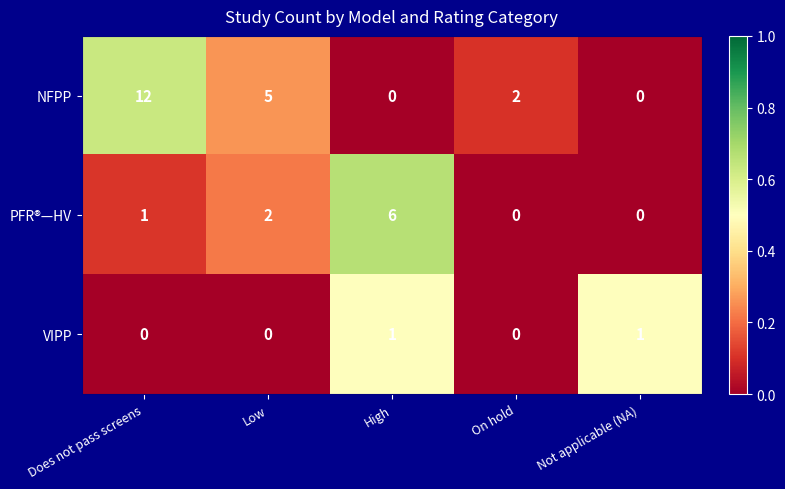

At which category is the sum across all series the highest?

Does not pass screens